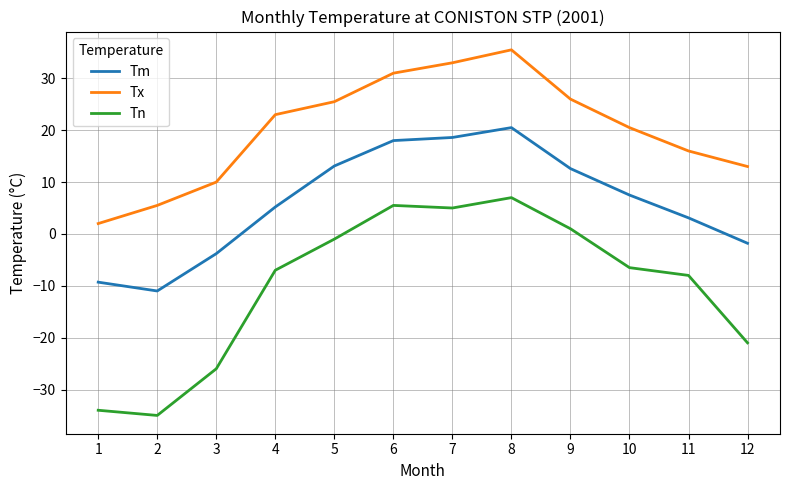

The Tn series shows 7.0 at 8. True or false?

True